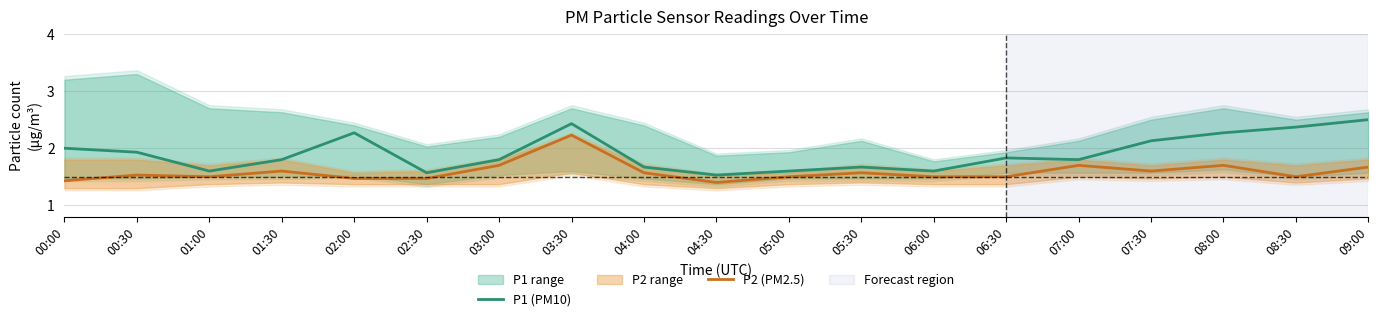

True or false: P1 (PM10) and P2 (PM2.5) intersect in this chart.

False